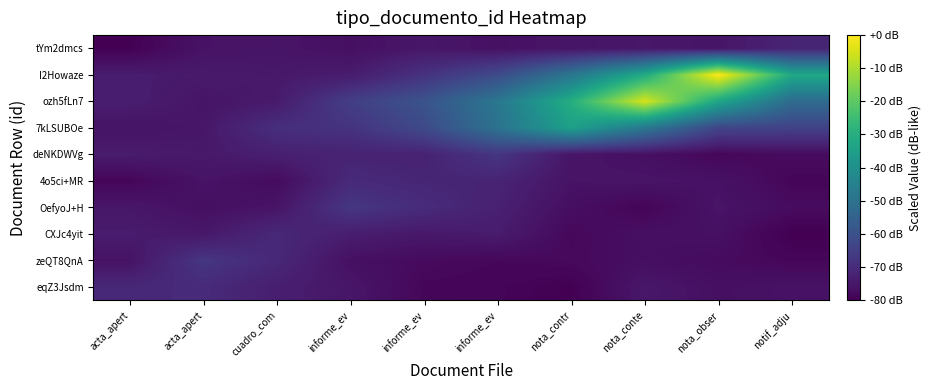

At which category does the chart reach its peak across all series?

nota_obser